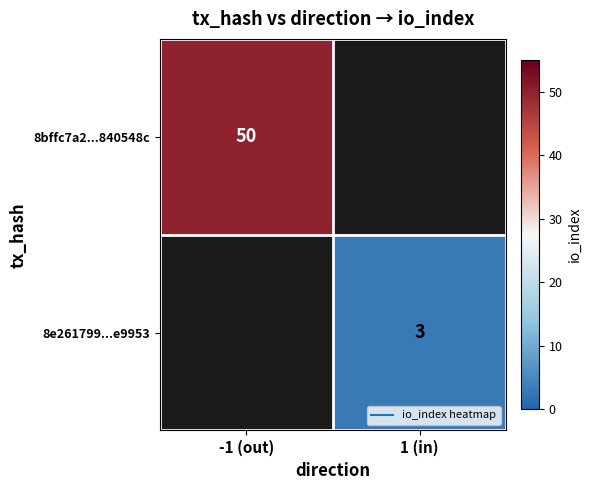

What is the approximate value of 8e261799...e9953 at 1 (in)?

3.0